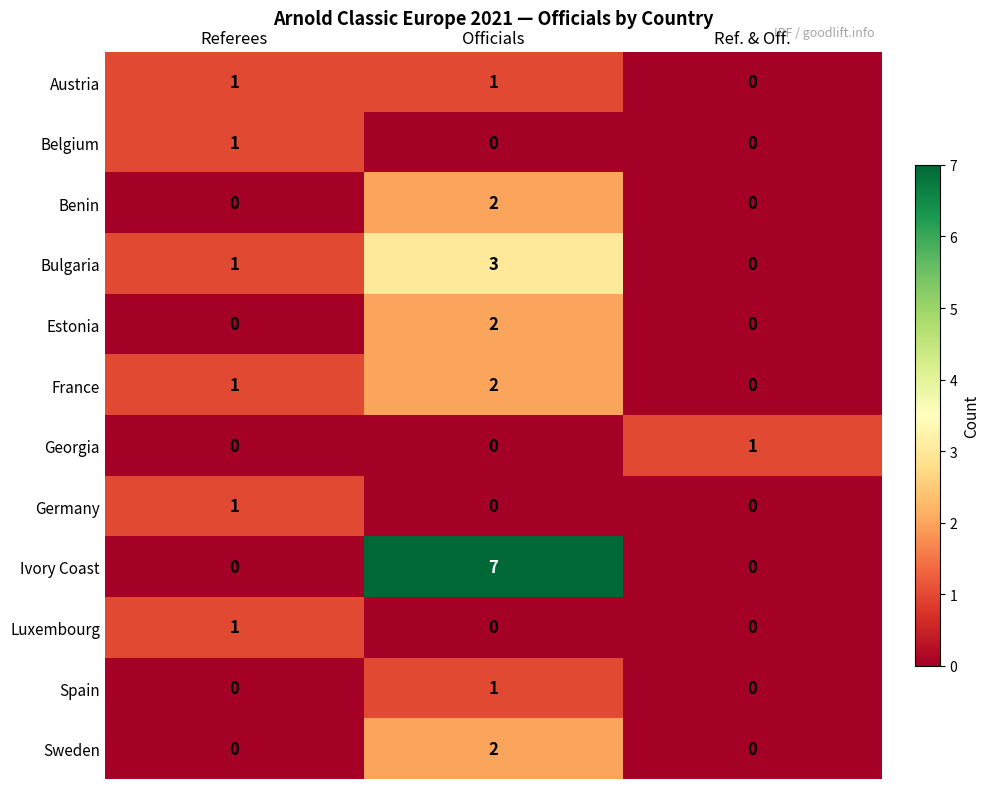

What is the maximum value shown in the chart?

7